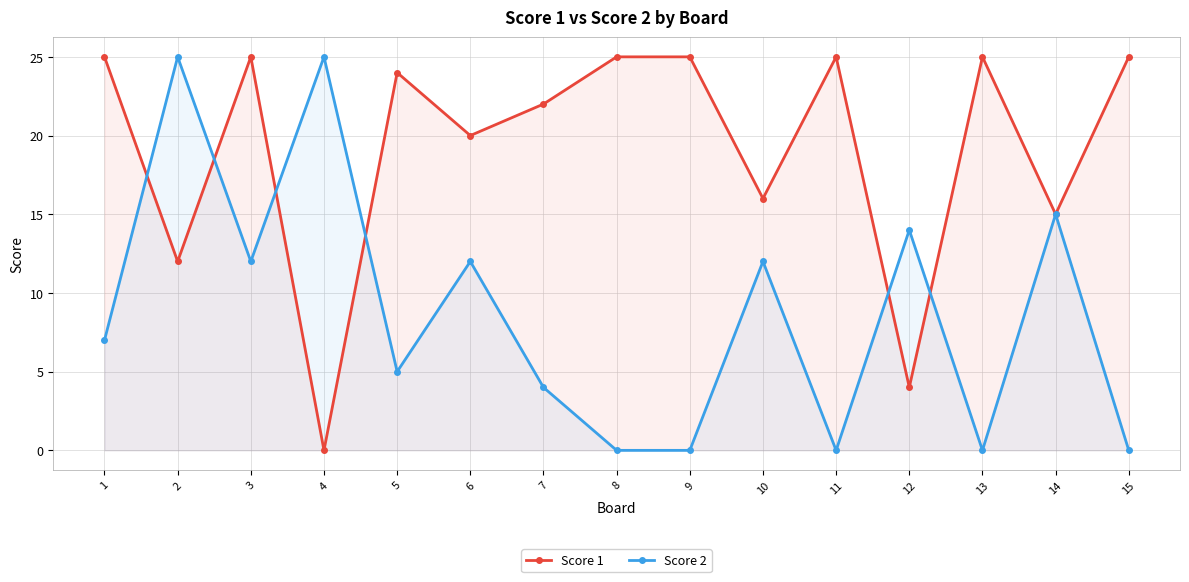

How many values in Score 2 are above zero?

10